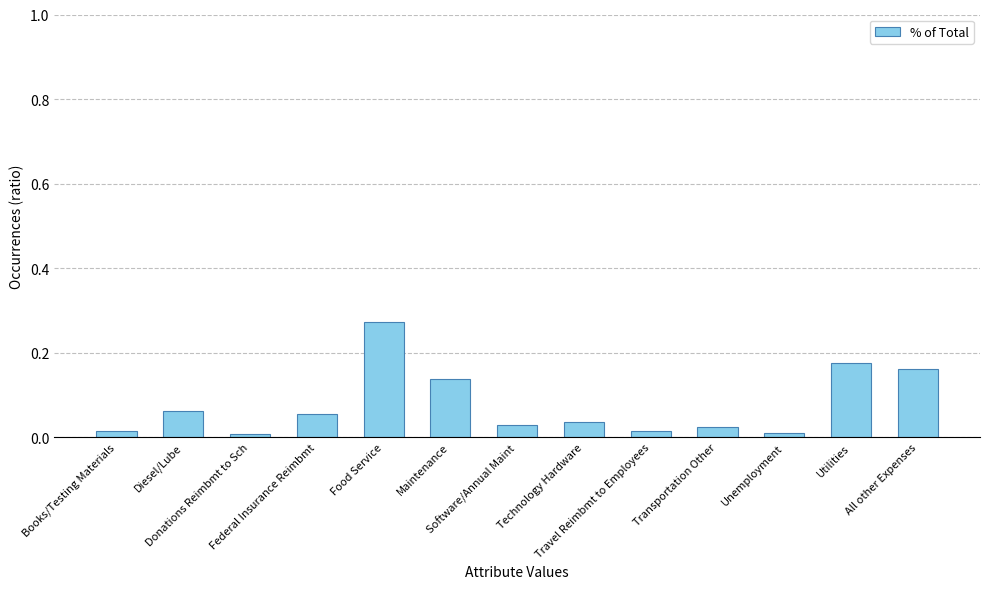

True or false: the data shows 0.0 at Books/Testing Materials.

False